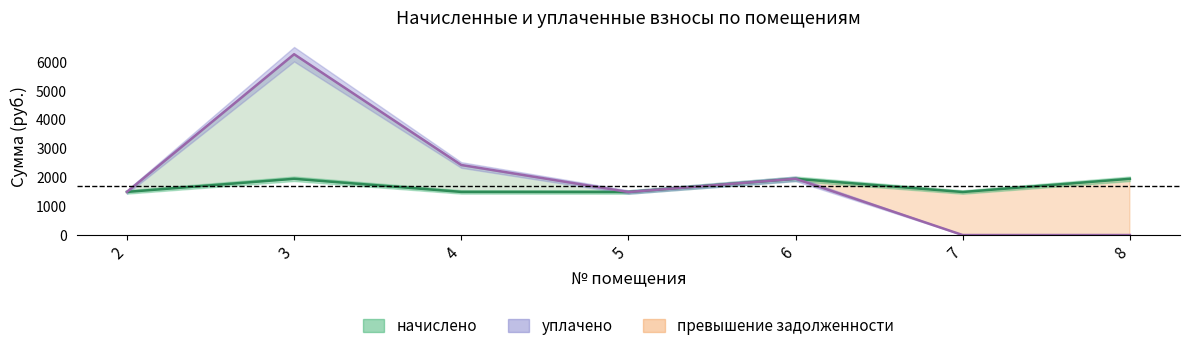

How many values in уплачено are above zero?

5